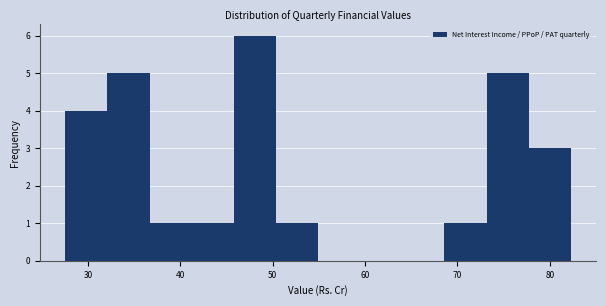

What is the height of the bar covering 32 to 37 on the x-axis? Neither the bar edges nor the heights are printed on the chart, so give them approximately, as read against the axes.

5